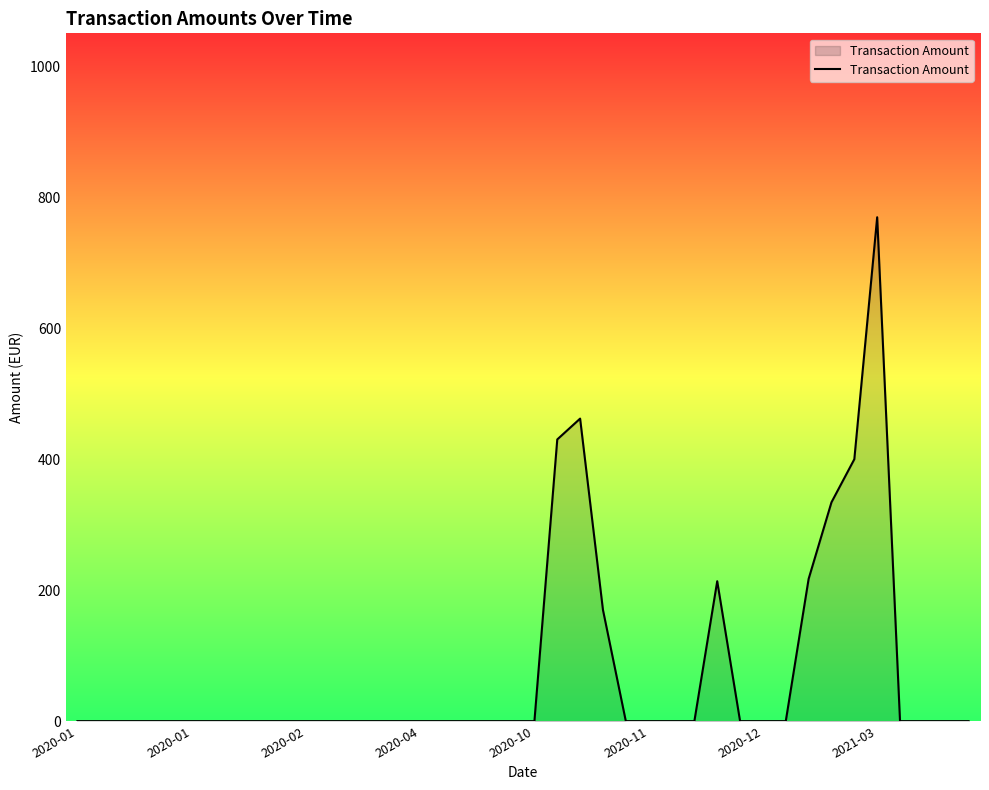

What is the maximum value shown in the chart?

769.5